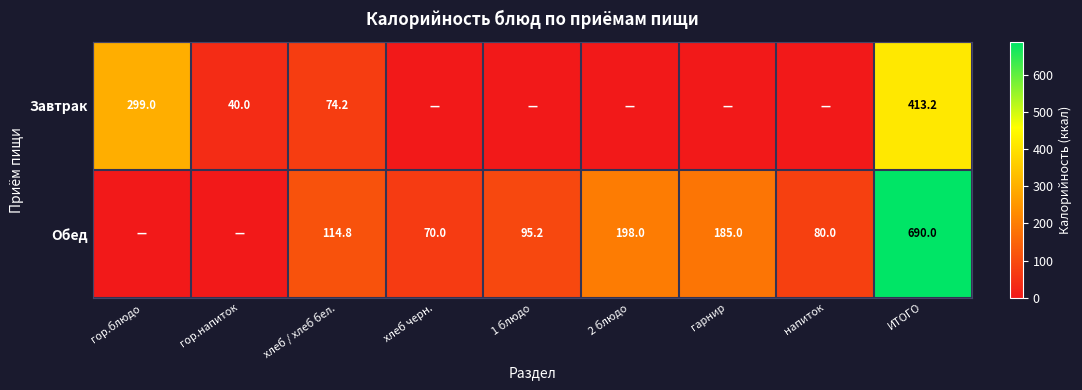

What is the spread (max minus min) of values at хлеб / хлеб бел.?

40.6